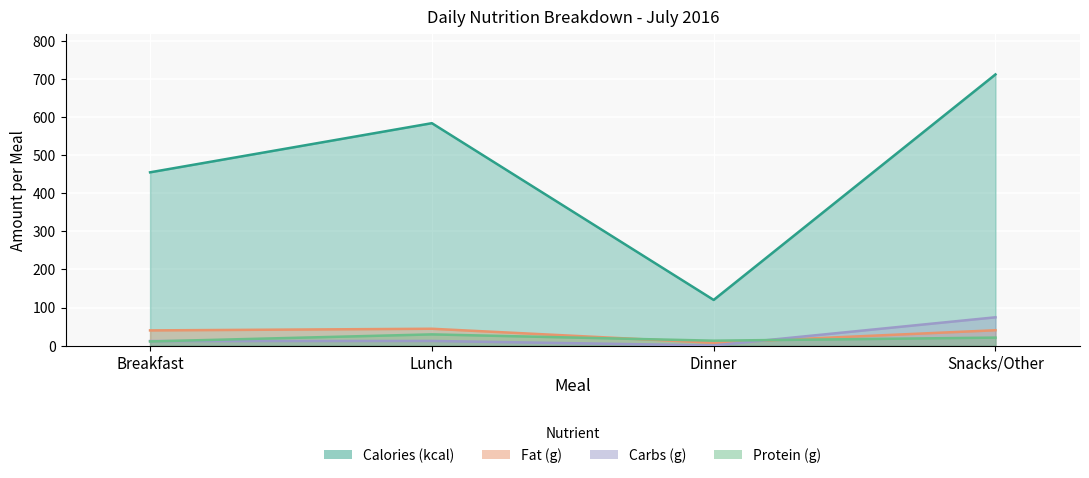

Where is Fat (g) nearest to the value 25?

Breakfast